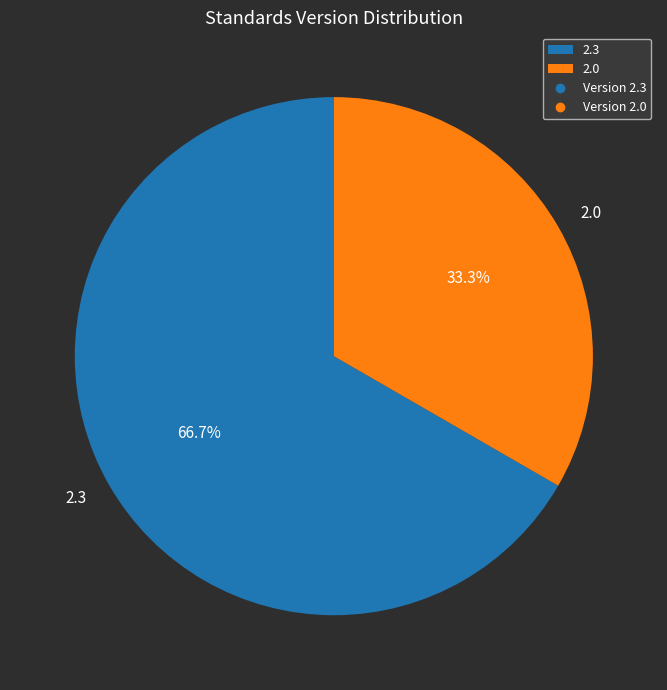

What is the largest slice in the pie chart?

2.3